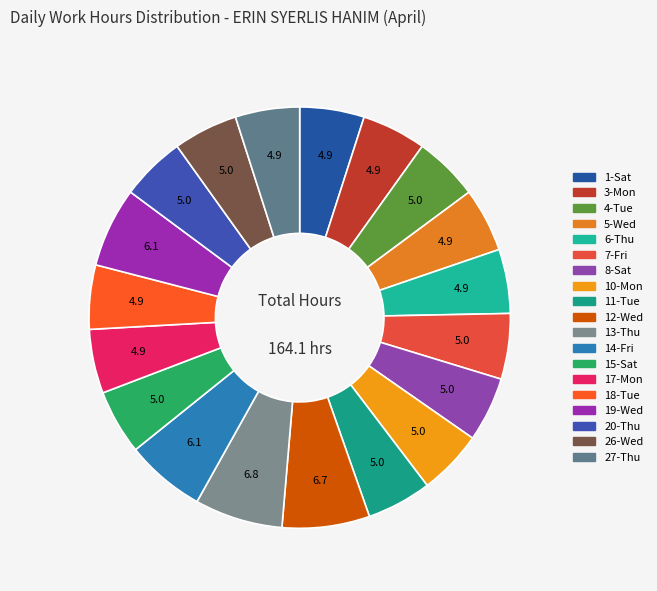

To the nearest percent, what percentage of the pie is 14-Fri?

6%